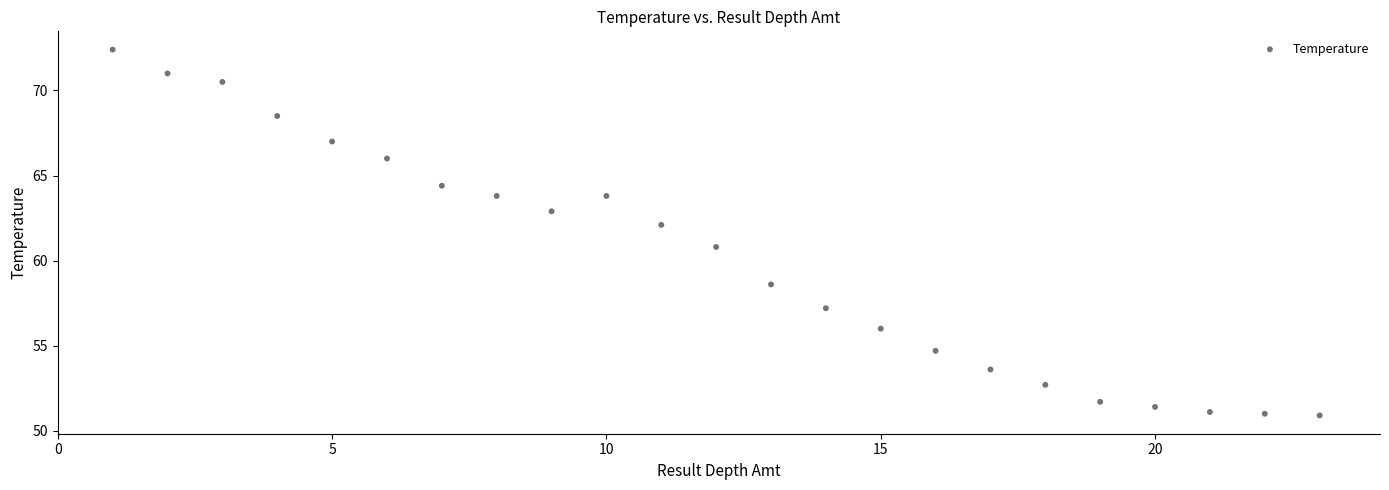

What is the range of Y values (max minus min)?

21.5